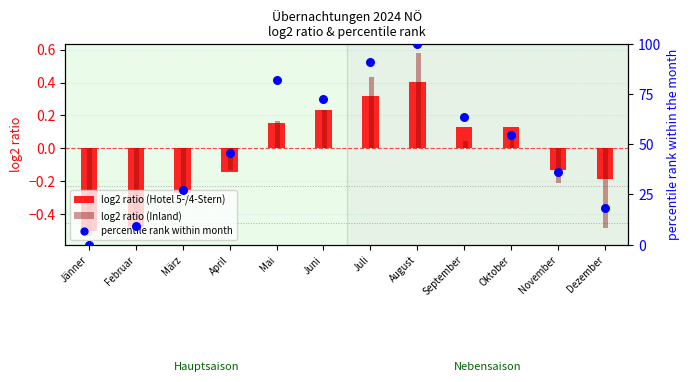

Which series reaches the maximum Y coordinate?

percentile rank within month